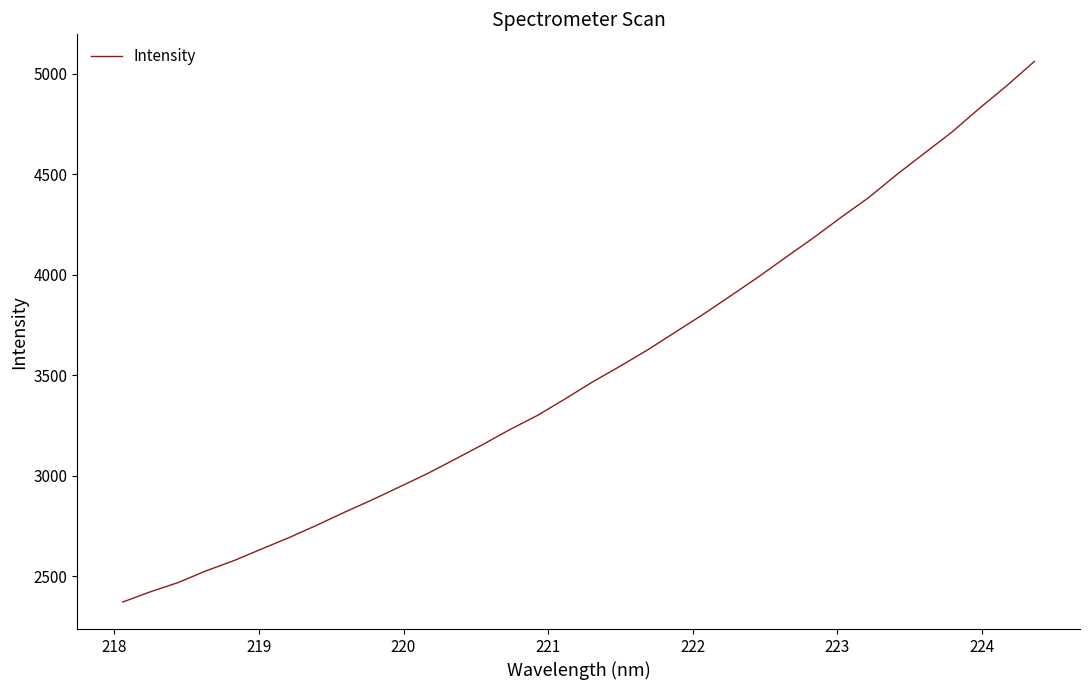

True or false: the data has more than 0 interior local peaks.

False